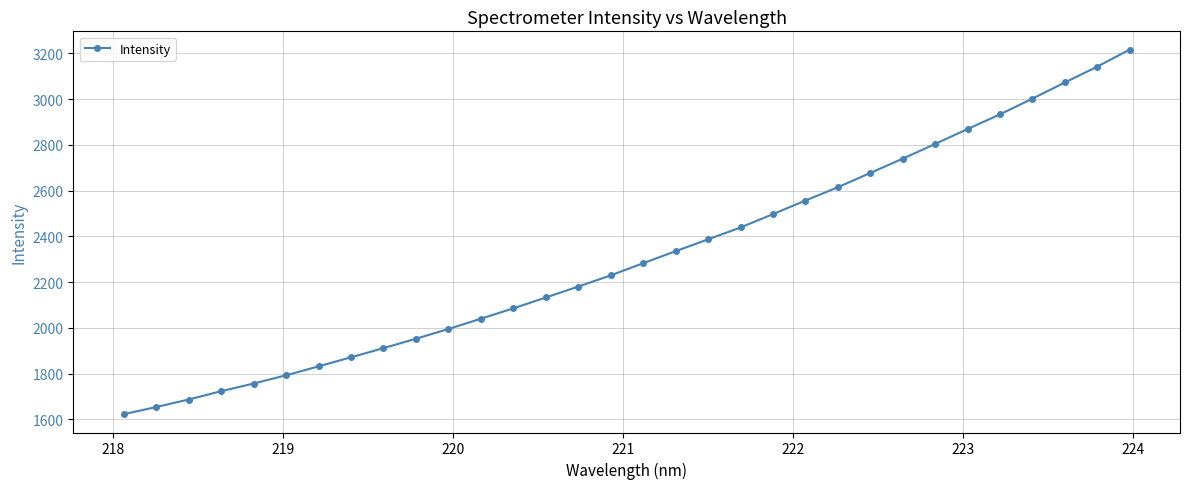

What is the minimum value shown in the chart?

1622.1